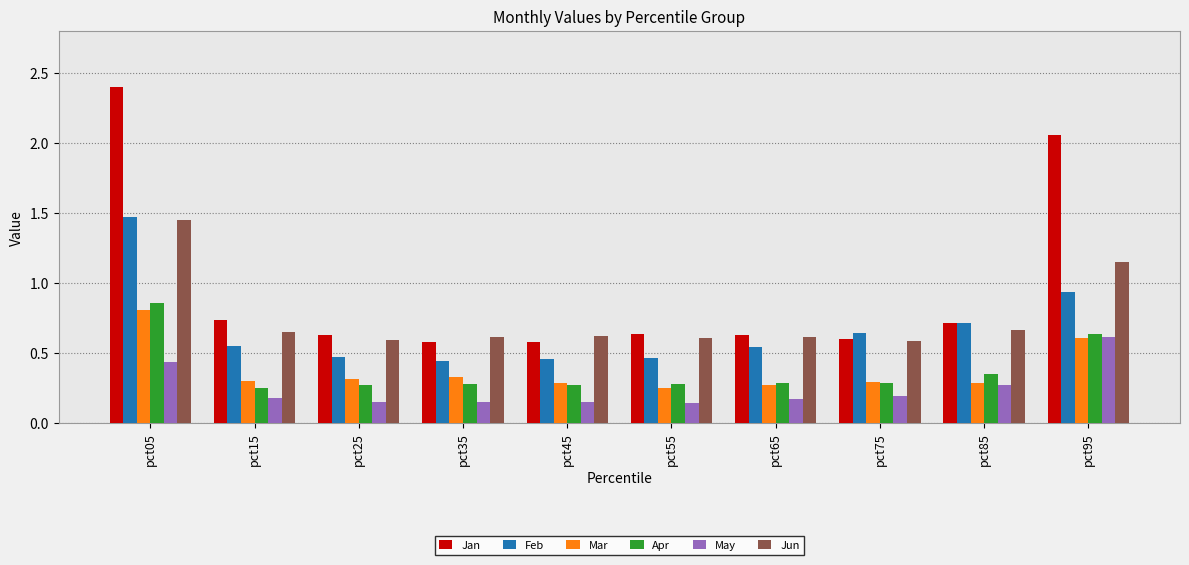

How many bars are there in each group?

6